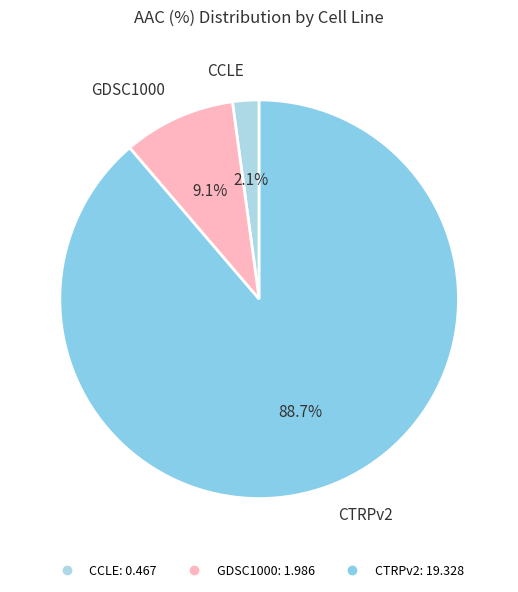

To the nearest percent, what percentage of the pie is CCLE?

2%